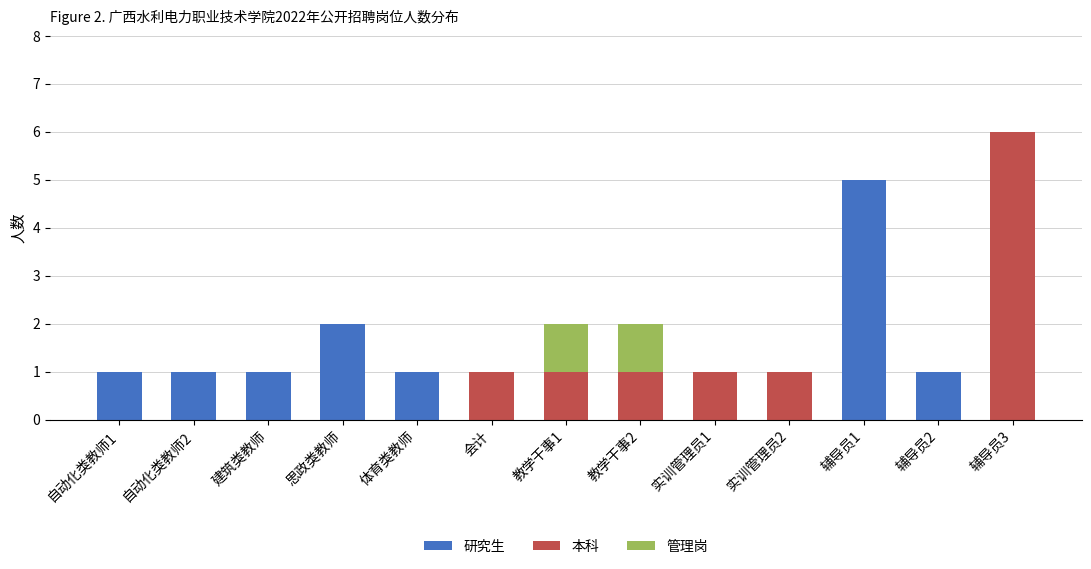

At which label does 研究生 reach its peak?

辅导员1